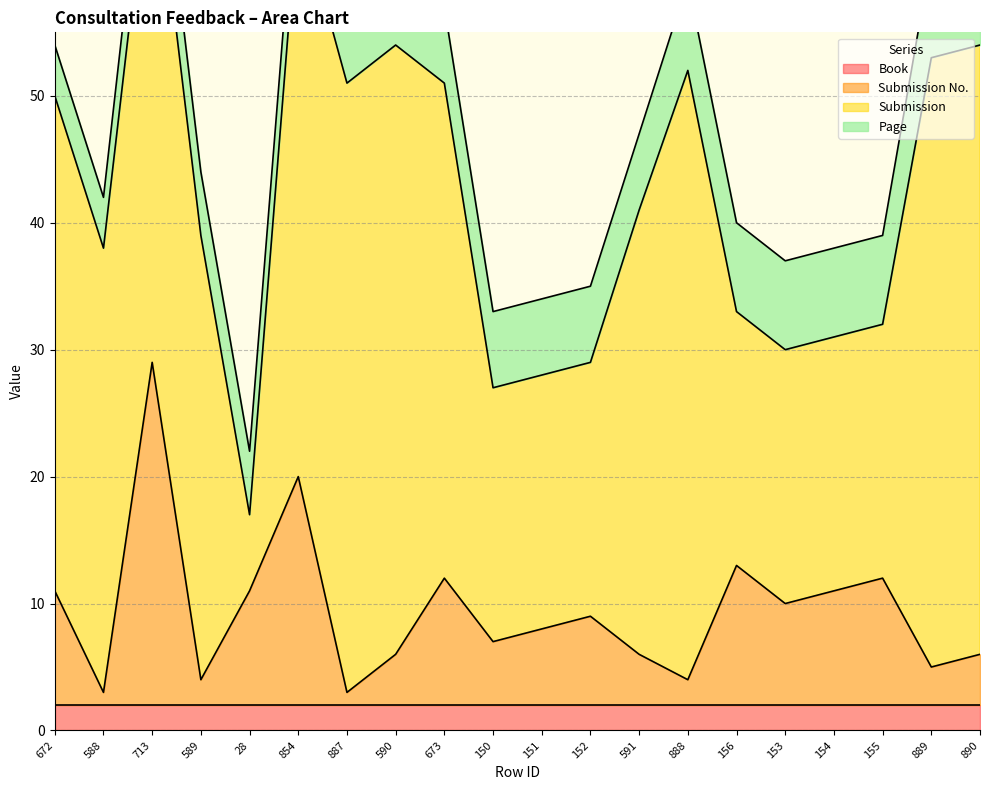

What are all the series names shown in the legend?

Book, Submission No., Submission, Page